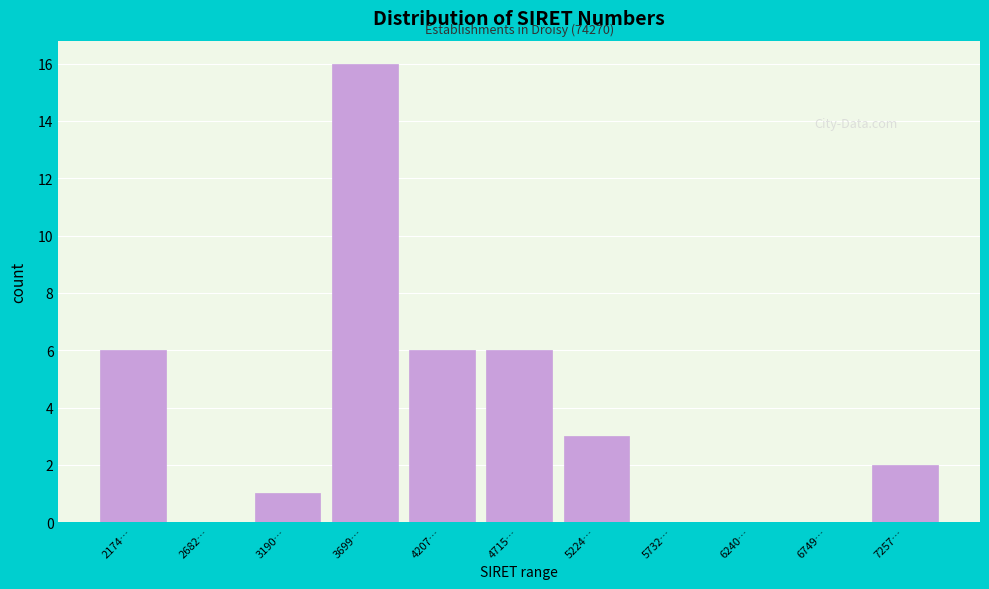

Reading left to right, transcribe all the data shown in this chart.

2174…=6	2682…=0	3190…=1	3699…=16	4207…=6	4715…=6	5224…=3	5732…=0	6240…=0	6749…=0	7257…=2